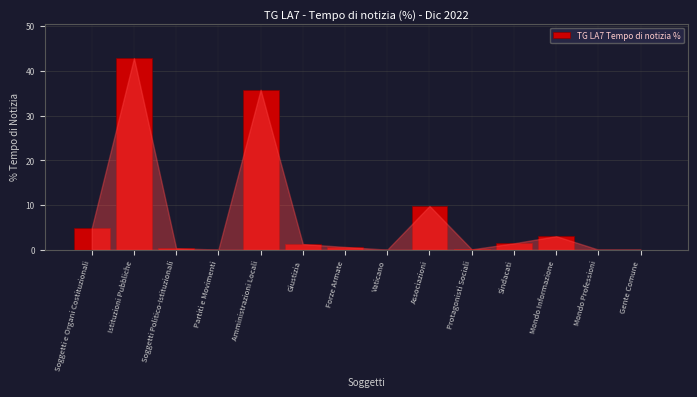

At which category does the chart reach its peak across all series?

Istituzioni Pubbliche